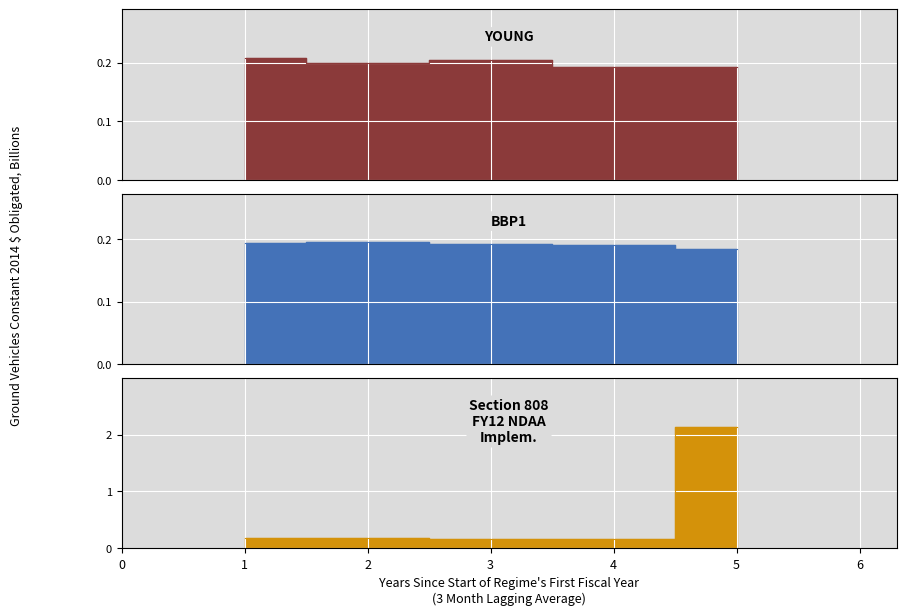

At which category does YOUNG reach its first local peak?

3